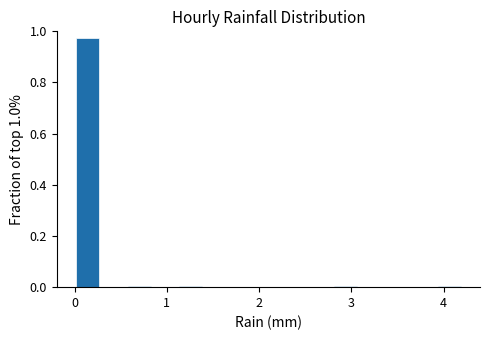

Around what value on the x-axis is the tallest bar? Give the approximate position of its centre, as read against the axis.

0.1